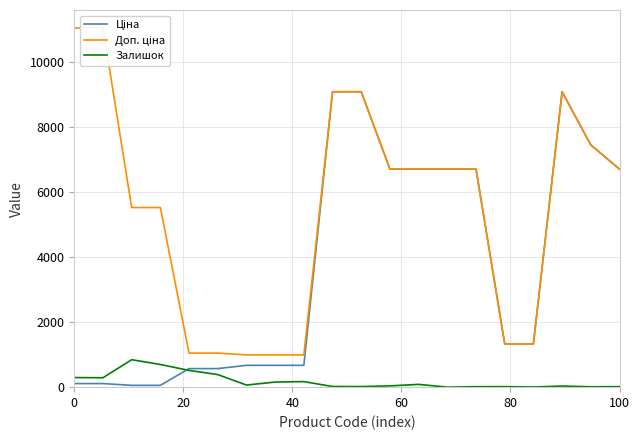

True or false: Залишок and Доп. ціна cross at least once.

False